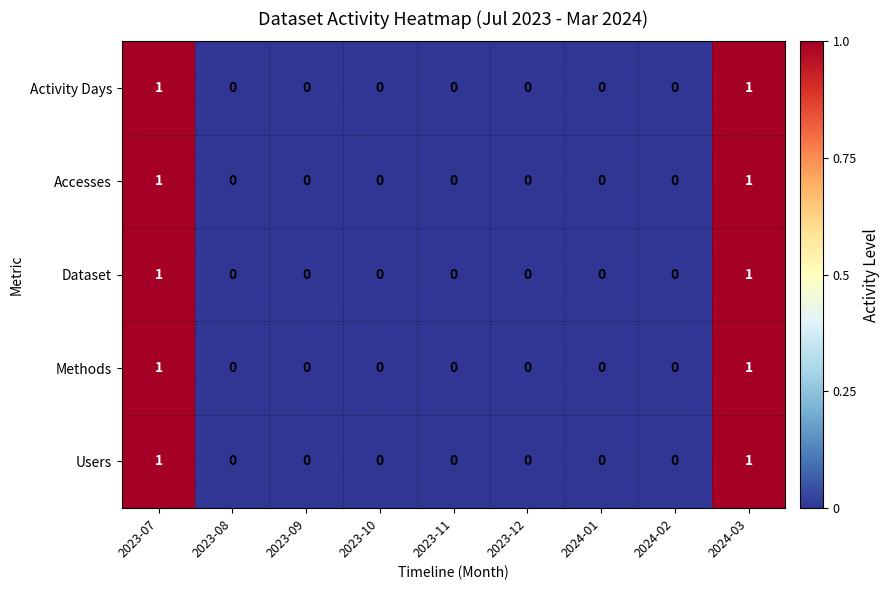

Is it true that Accesses equals 0 at 2023-12?

True